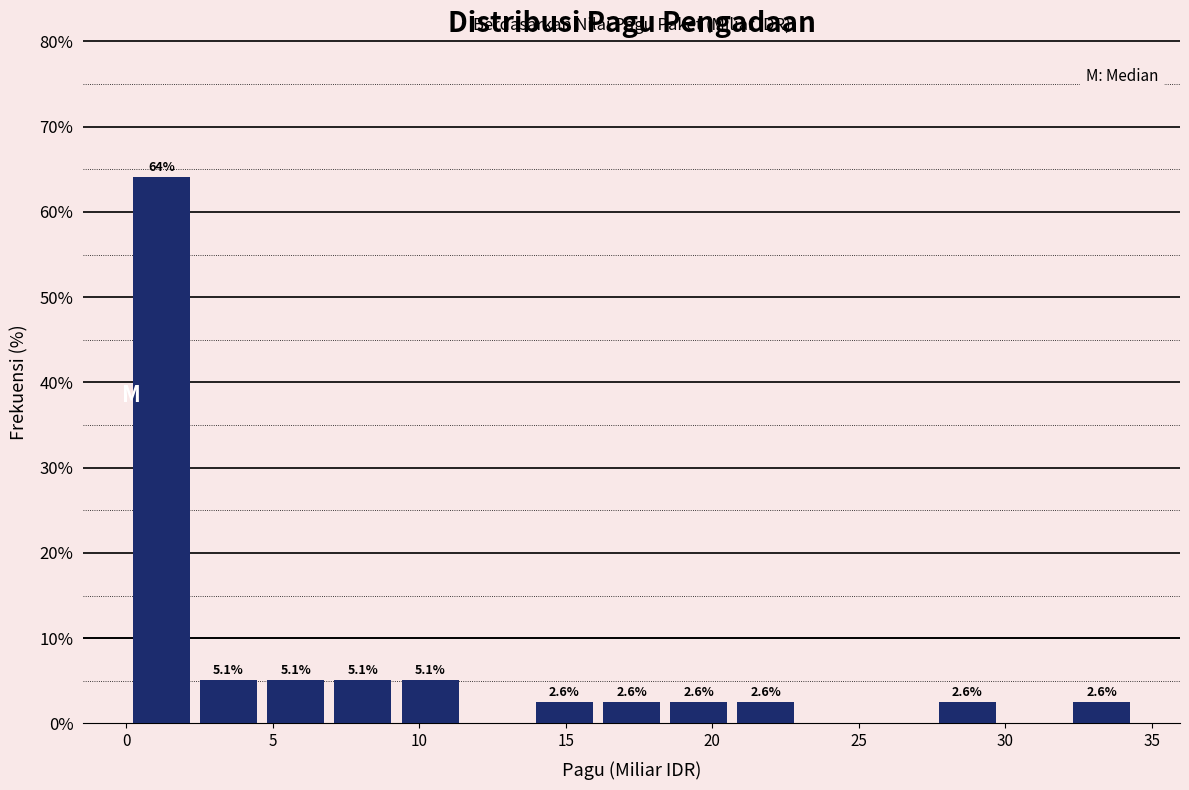

Over which range of the x-axis is the bar tallest?

0.0 to 2.5